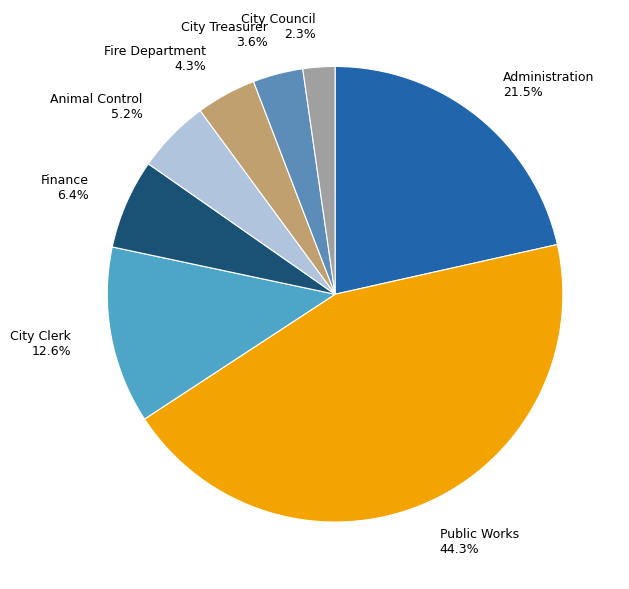

To the nearest percent, what percentage of the pie is Fire Department?

4%